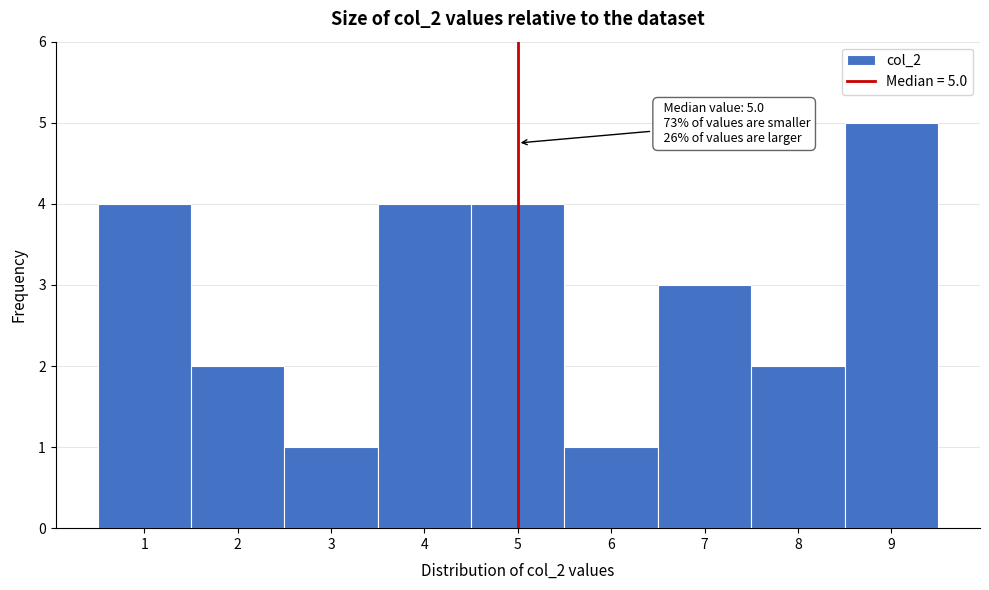

Over which range of the x-axis is the bar tallest?

8.5 to 9.5